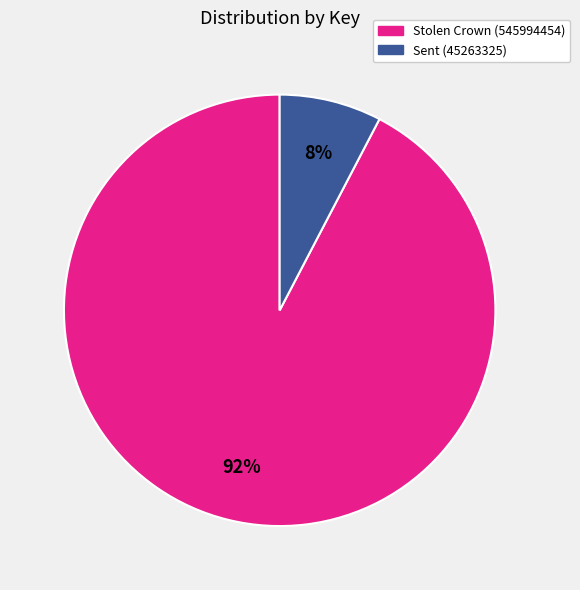

How many slices are in this pie chart?

2